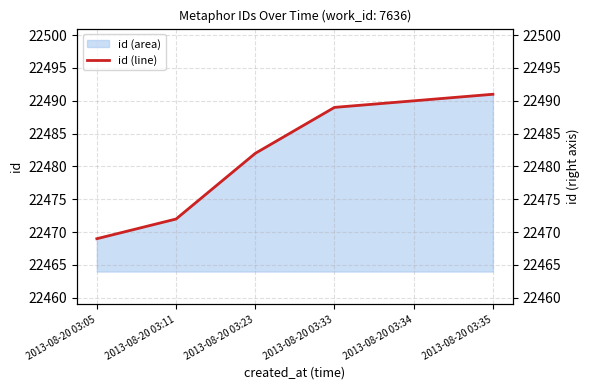

Approximately how many times larger is the value at 2013-08-20 03:23 compared to 2013-08-20 03:05?

1.0